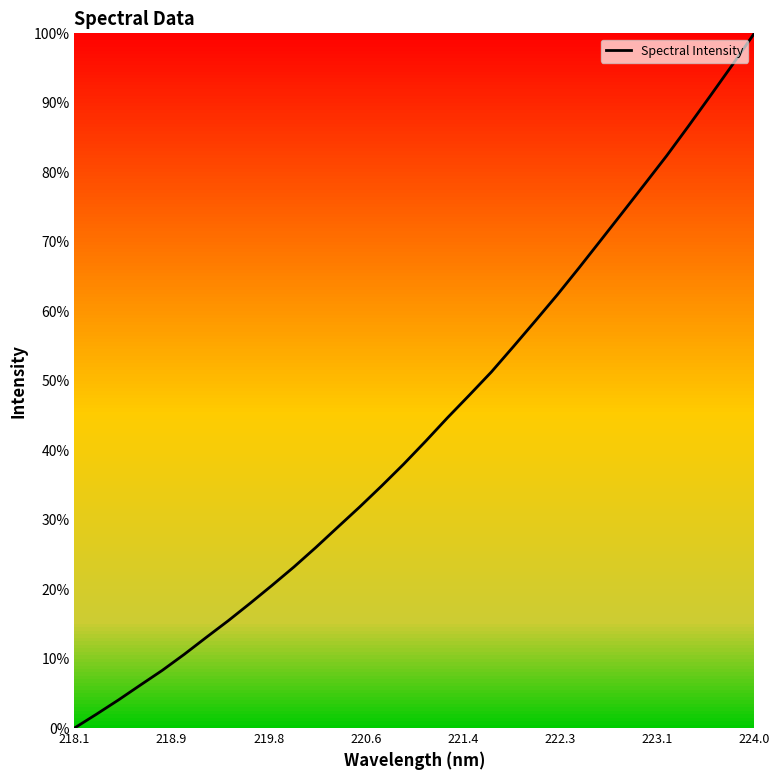

What is the maximum value shown in the chart?

100.0